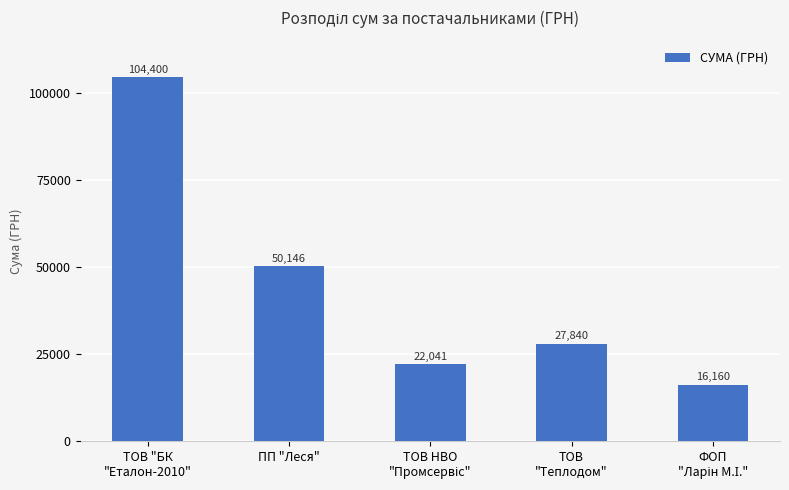

What is the minimum value shown in the chart?

16160.0